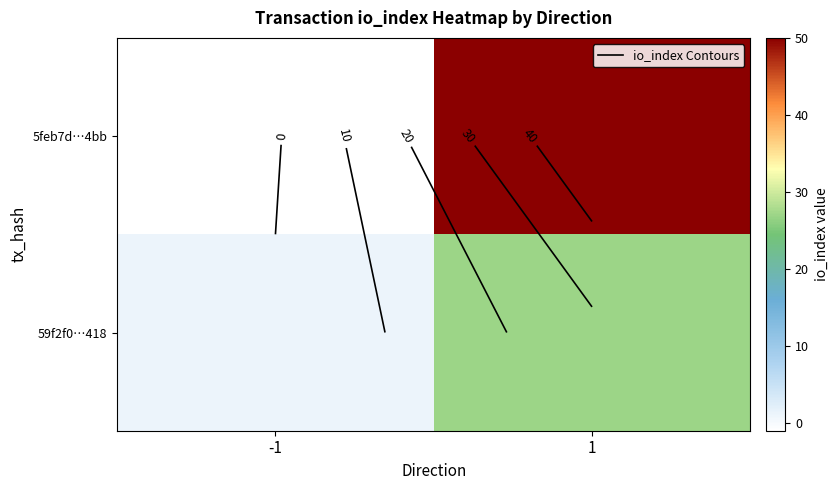

Count the number of data series in this chart.

2